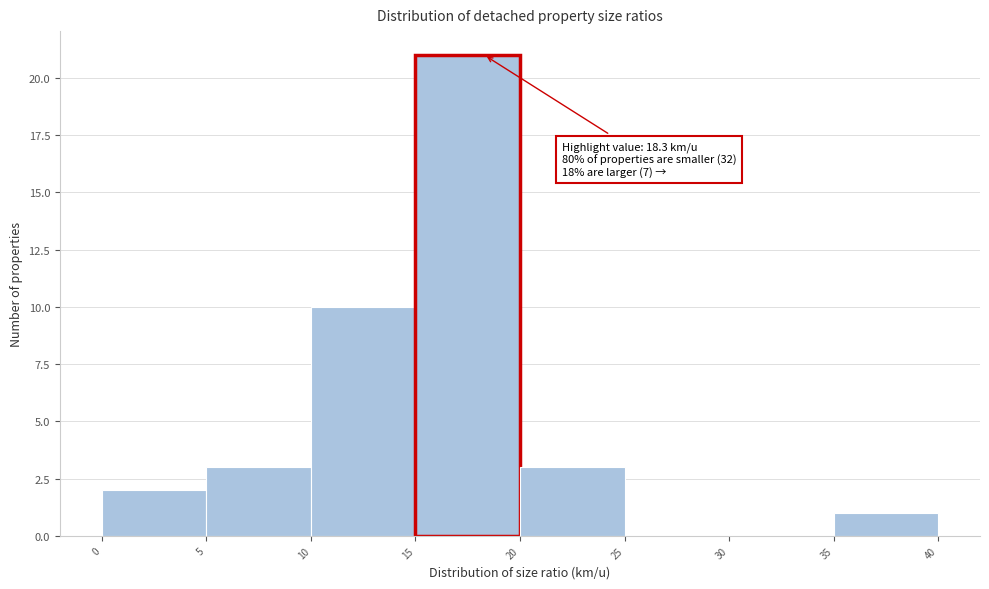

Over which range of the x-axis is the bar tallest?

15 to 20